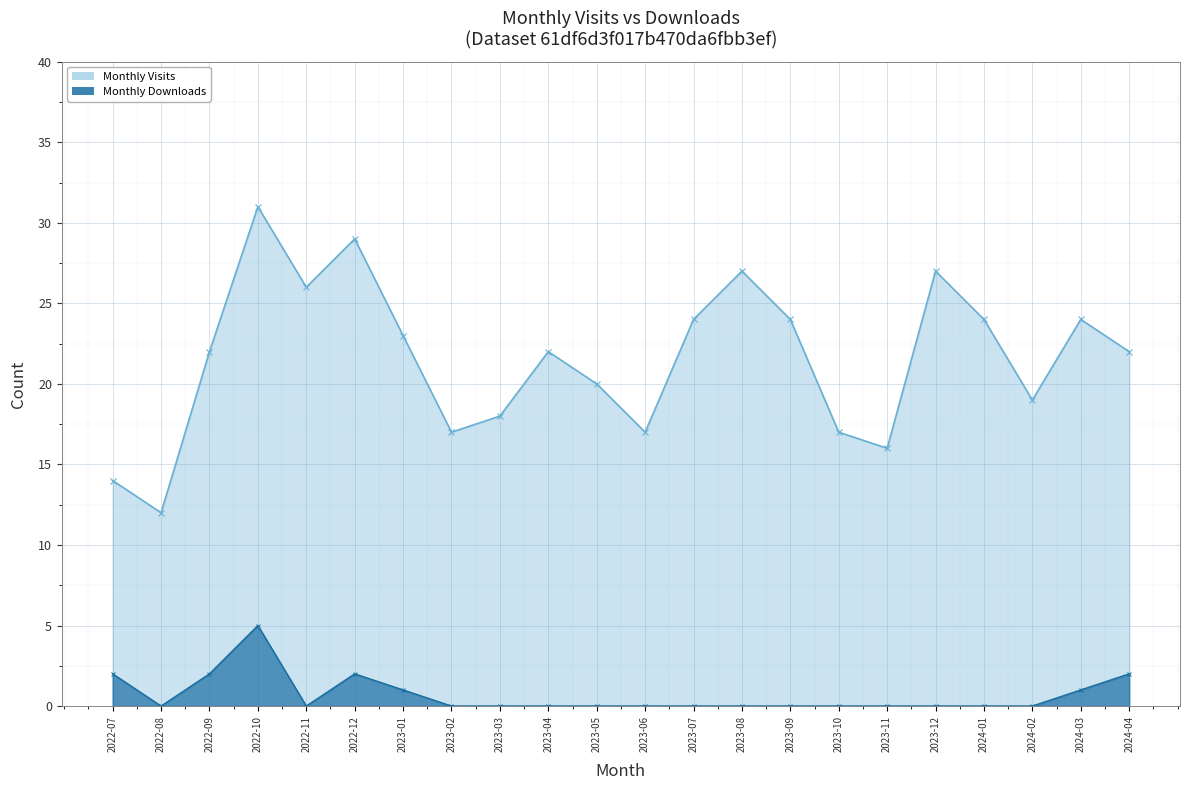

Is the value of Monthly Downloads at 2022-10 greater than the value of Monthly Visits at 2023-11?

No